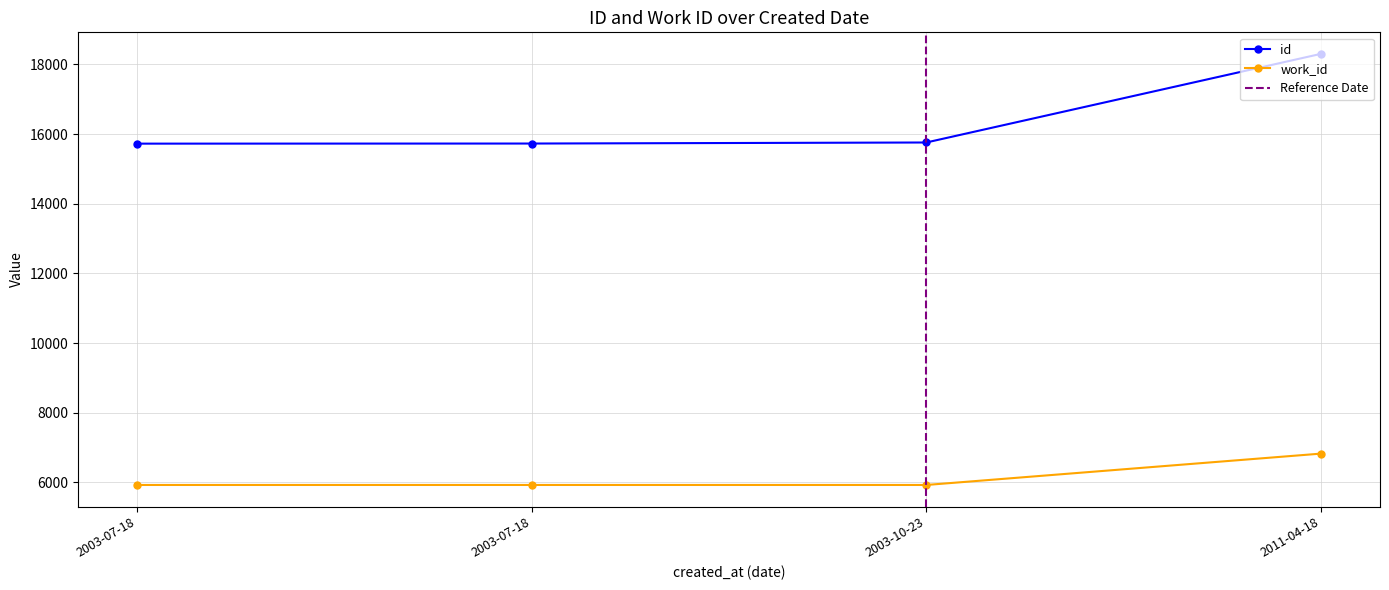

Reading left to right, transcribe all the data shown in this chart.

id: 2003-07-18=15725	2003-07-18=15728	2003-10-23=15758	2011-04-18=18302
work_id: 2003-07-18=5925	2003-07-18=5925	2003-10-23=5925	2011-04-18=6825